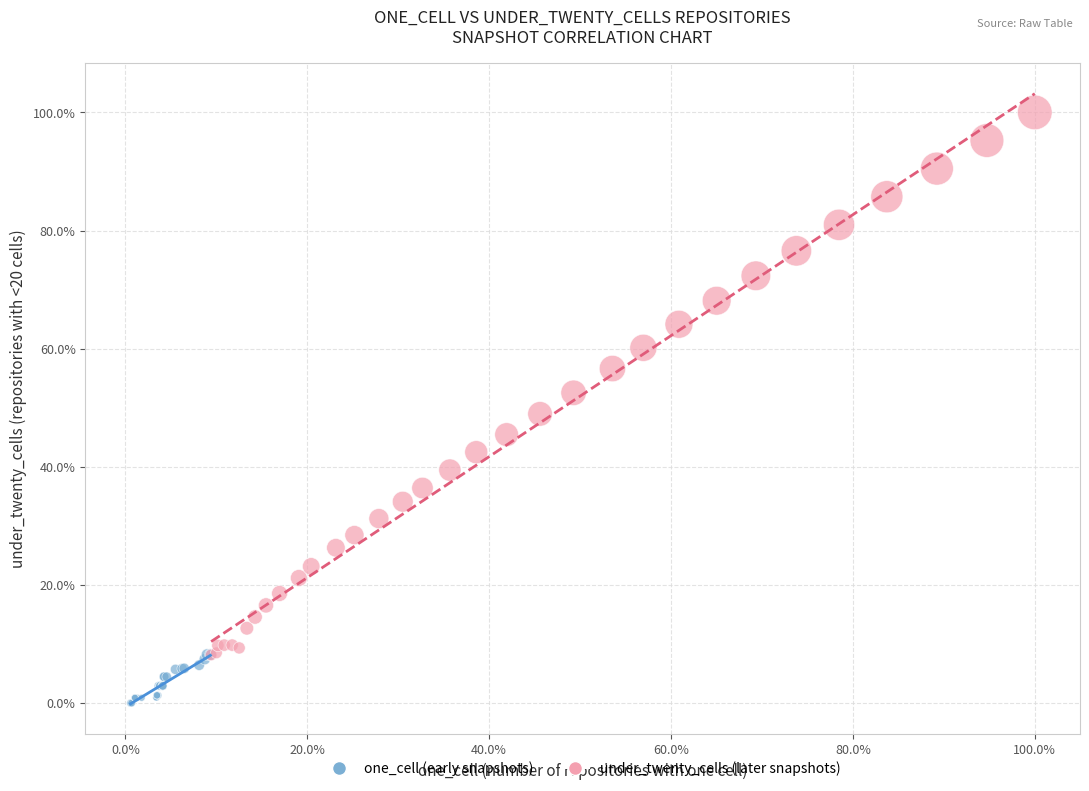

Which series has the largest Y range (max minus min)?

under_twenty_cells (later snapshots)